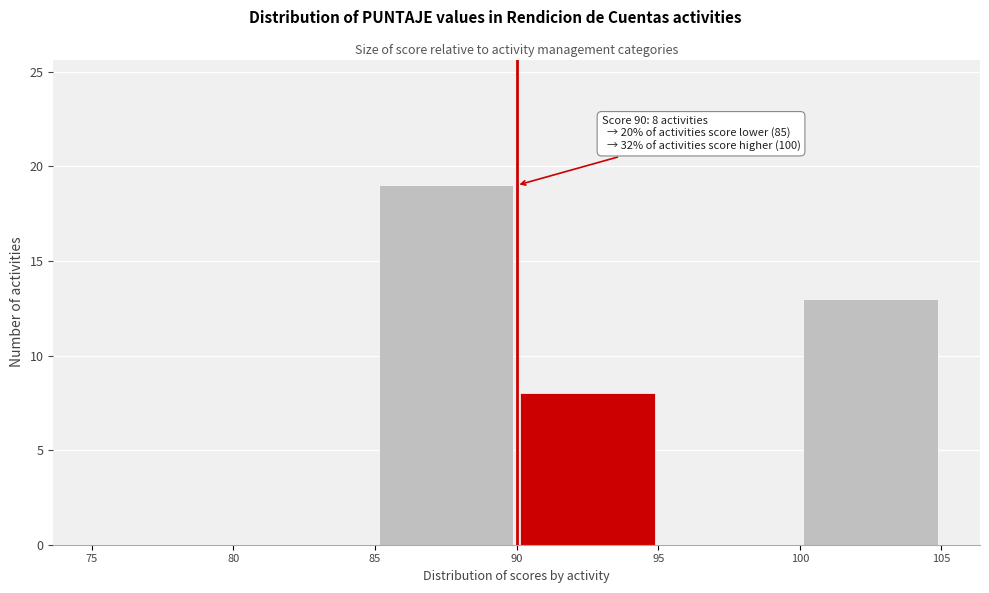

Over which range of the x-axis is the bar tallest?

85 to 90